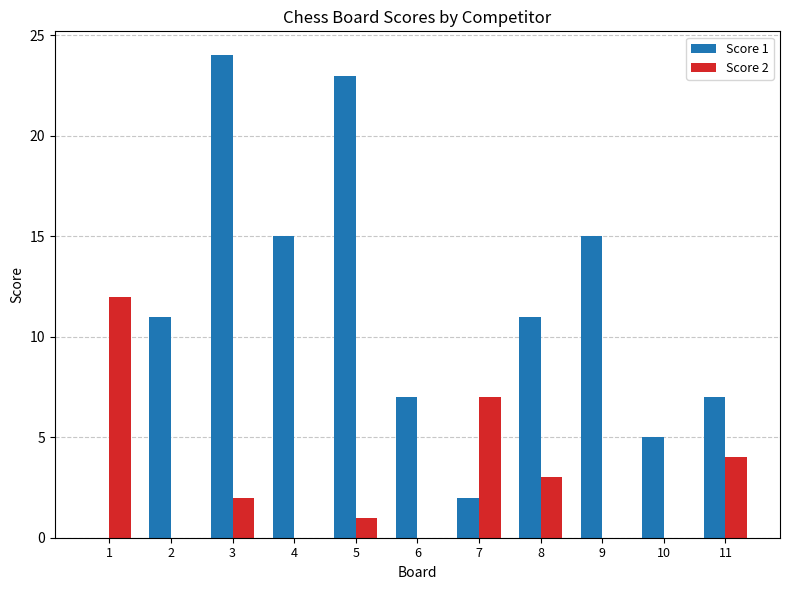

Which category has the highest value in the Score 2 series?

1